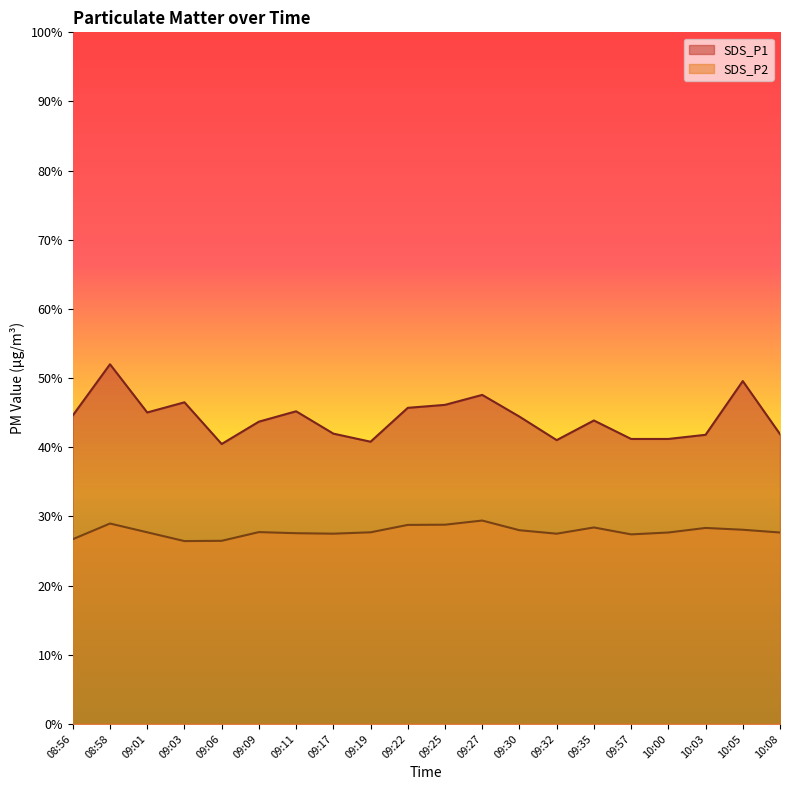

Which series has the largest total across all categories?

SDS_P1